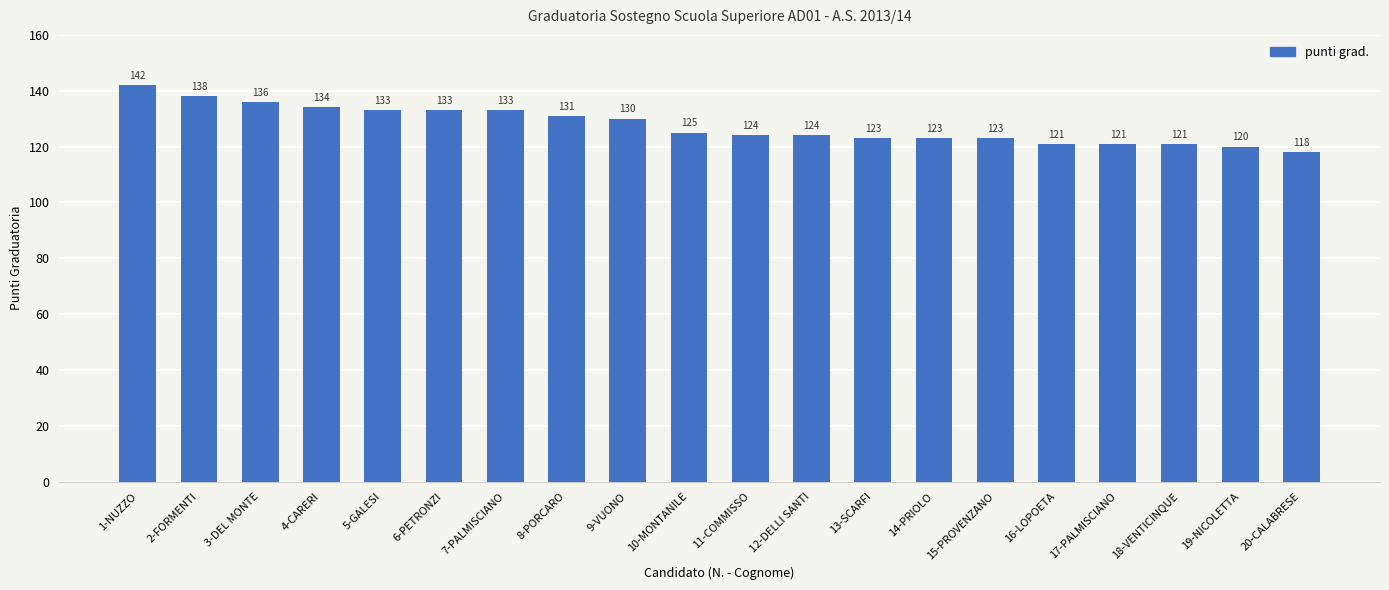

At which label does the data first exceed 125?

1-NUZZO